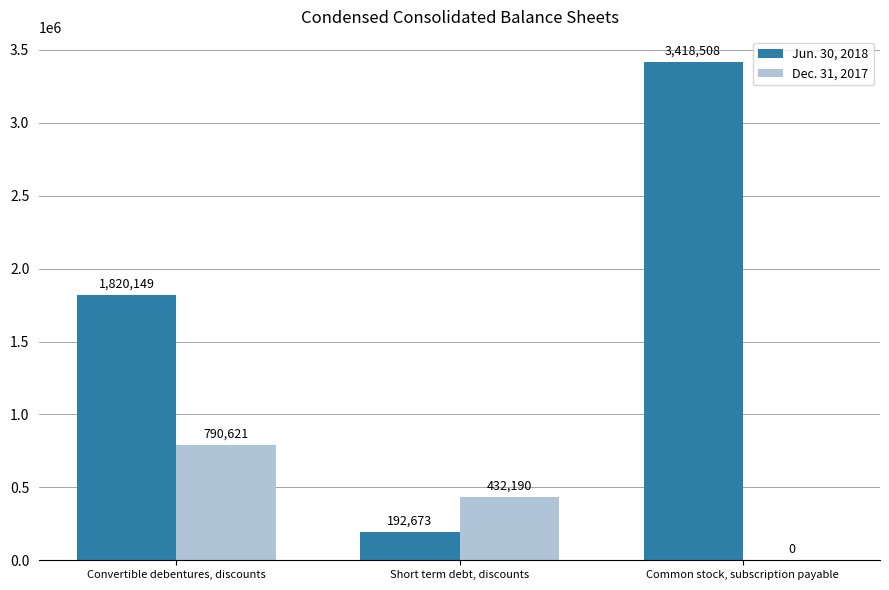

Does the chart contain stacked bars?

No